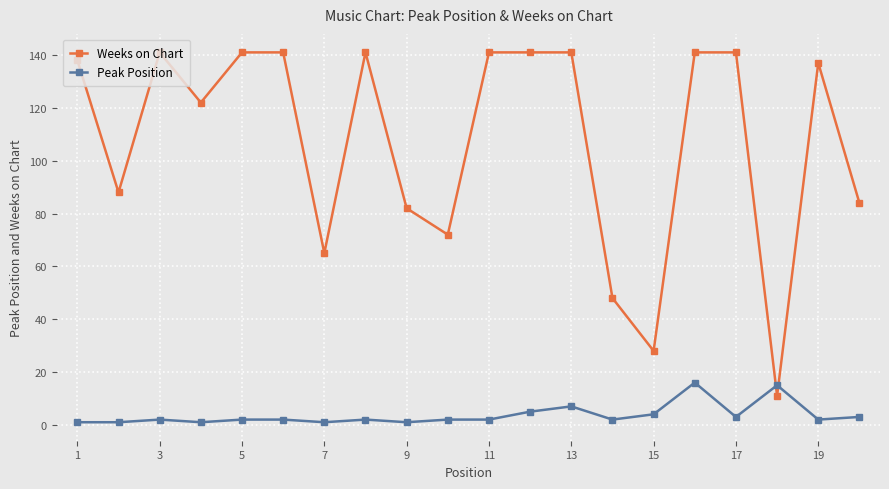

Which series has the widest spread of values?

Weeks on Chart